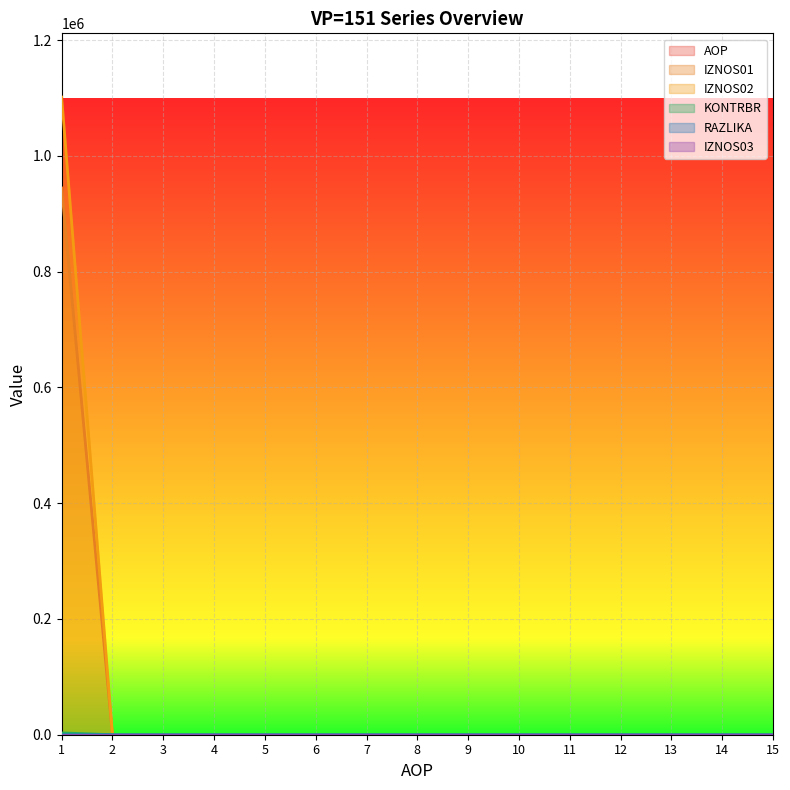

Which series has the largest range (max minus min)?

IZNOS02